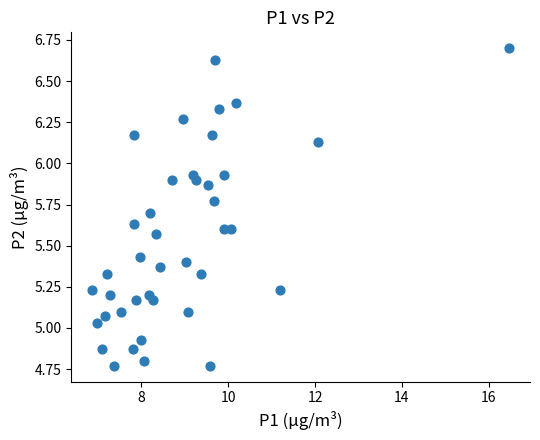

What is the range of X values (max minus min)?

9.6